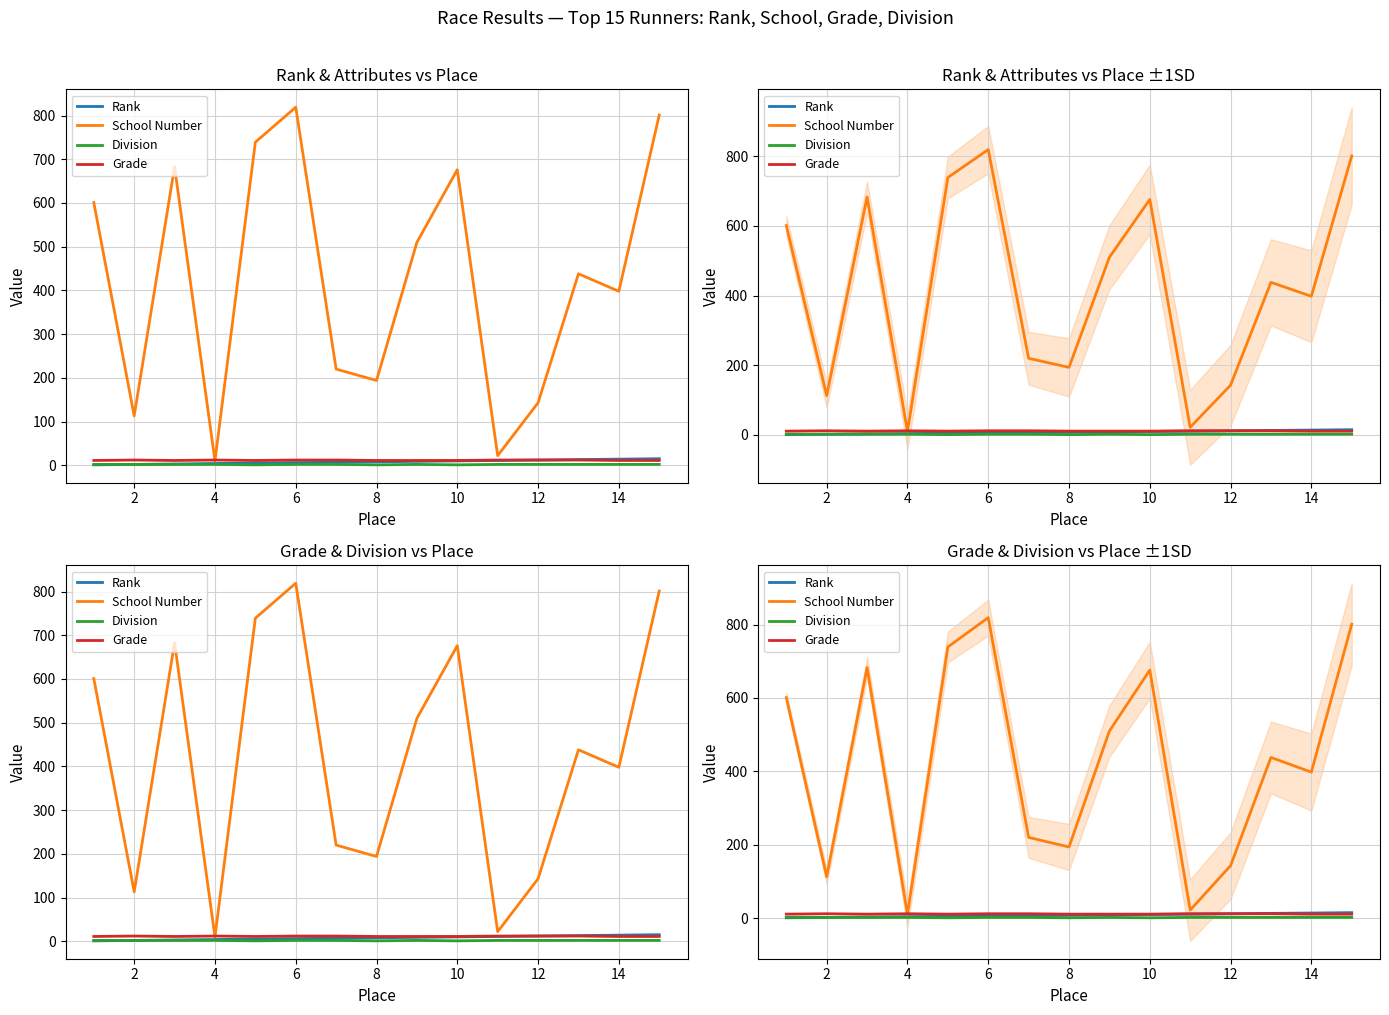

What are all the series names shown in the legend?

Rank, School Number, Division, Grade